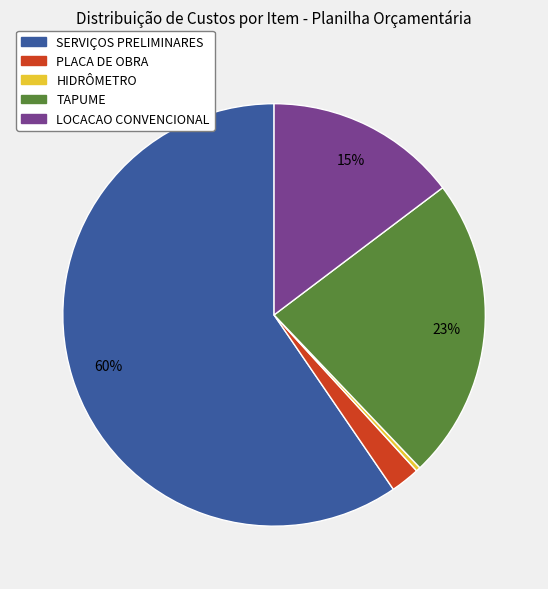

Which has a higher value, TAPUME or LOCACAO CONVENCIONAL?

TAPUME